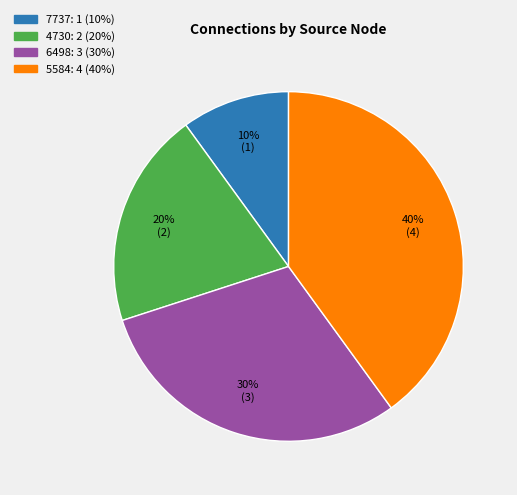

To the nearest percent, what is the difference between the largest and smallest slice percentages?

30%